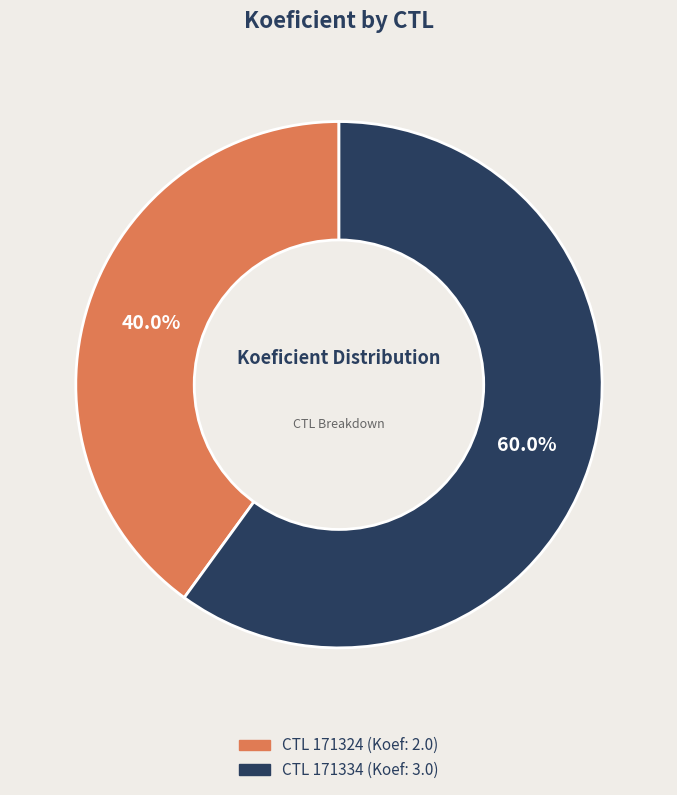

Is there a majority slice in this chart?

Yes